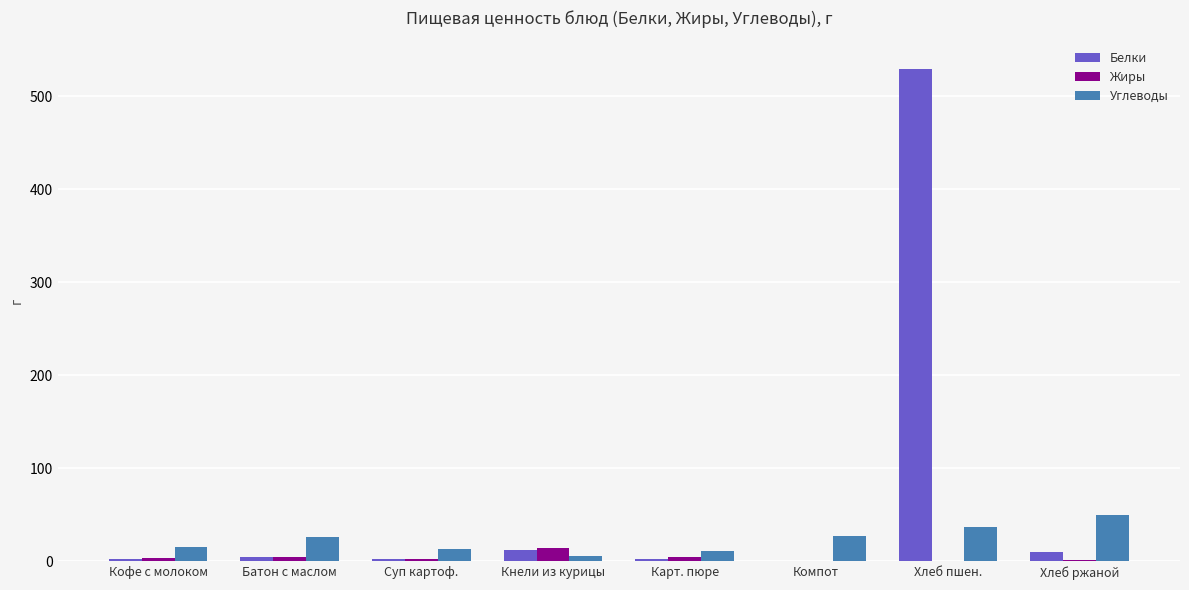

What is the maximum value for Жиры?

14.5